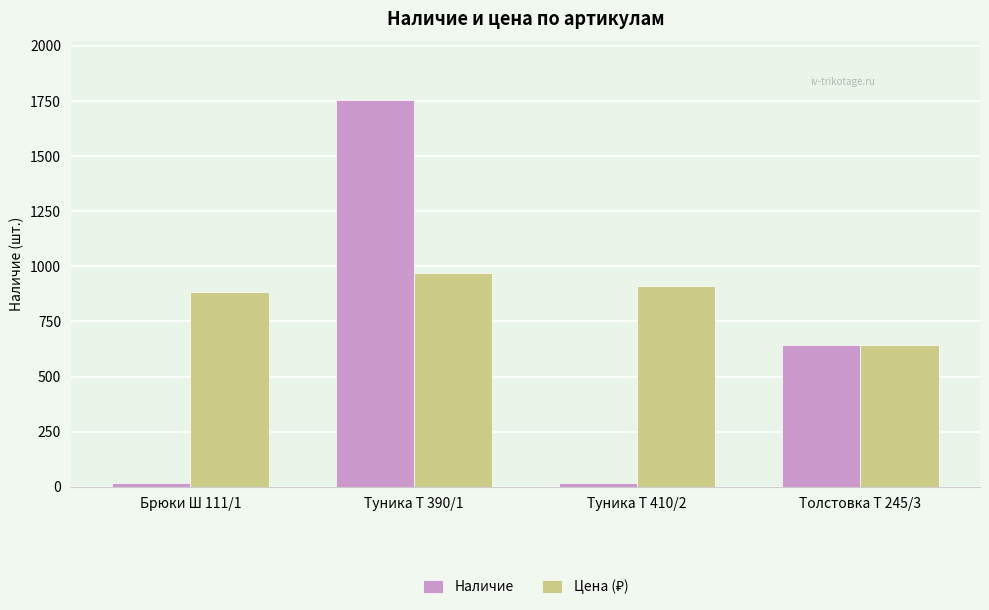

At how many categories does at least one series exceed 211?

4